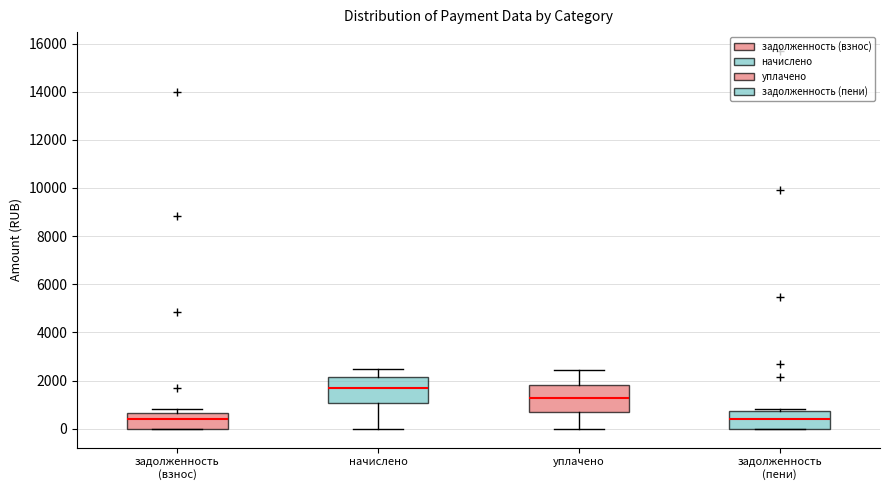

Reading left to right, read every box against the y-axis: the position of its median line, the range the box covers, and the ends of its whiskers. The values are not printed on the chart, so give them approximately, as read against the axis.

задолженность (взнос): median 400, box 0 to 600, whiskers 0 to 800
начислено: median 1800, box 1000 to 2200, whiskers 0 to 2400
уплачено: median 1200, box 800 to 1800, whiskers 0 to 2400
задолженность (пени): median 400, box 0 to 800, whiskers 0 to 800 (just above the box's upper edge)